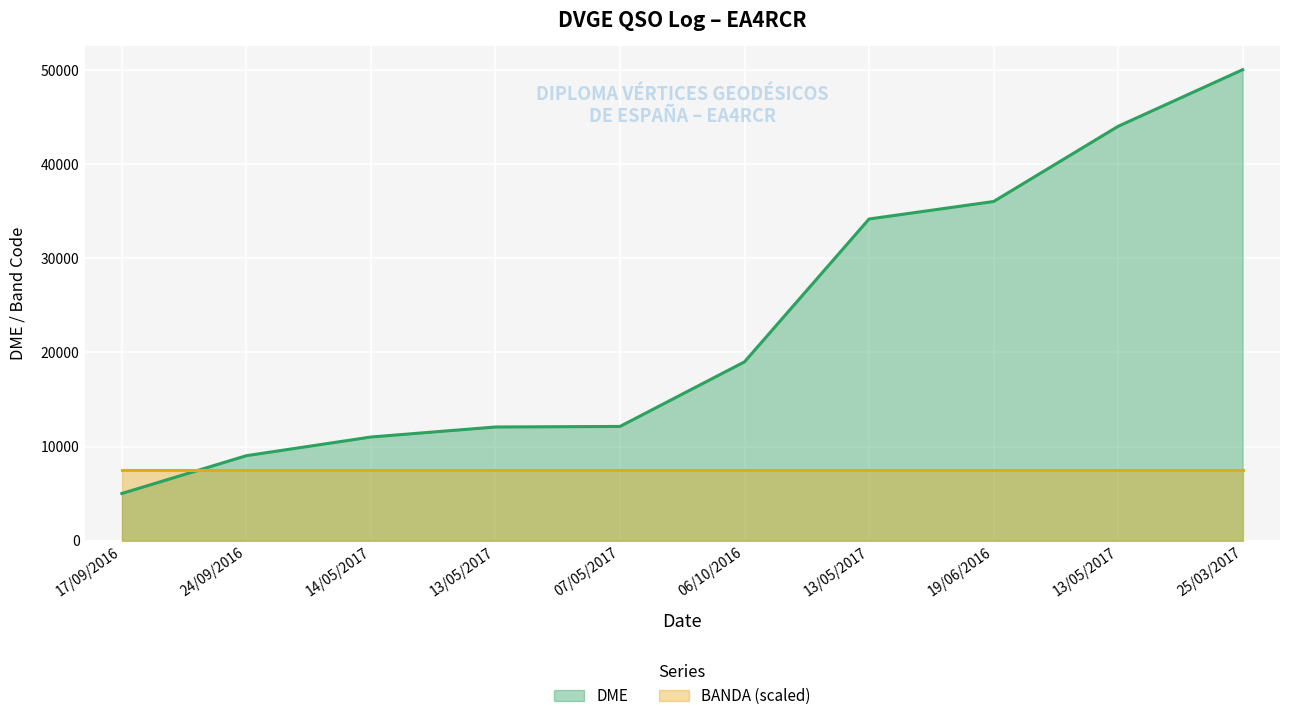

The value of DME at 06/10/2016 is 6239.5. True or false?

False